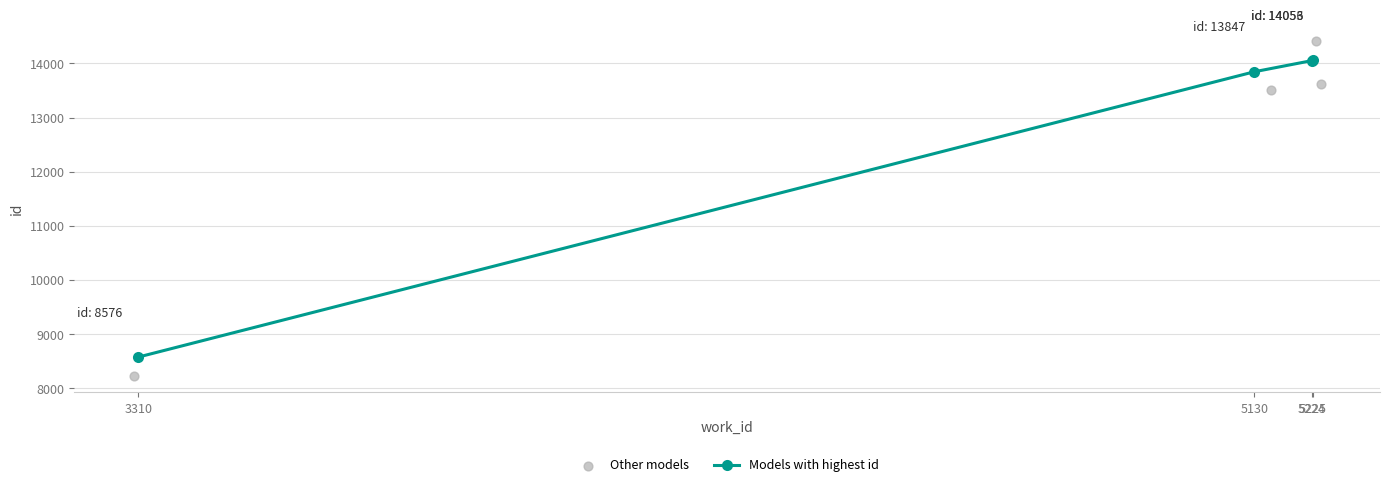

At how many categories does at least one series exceed 11885?

3